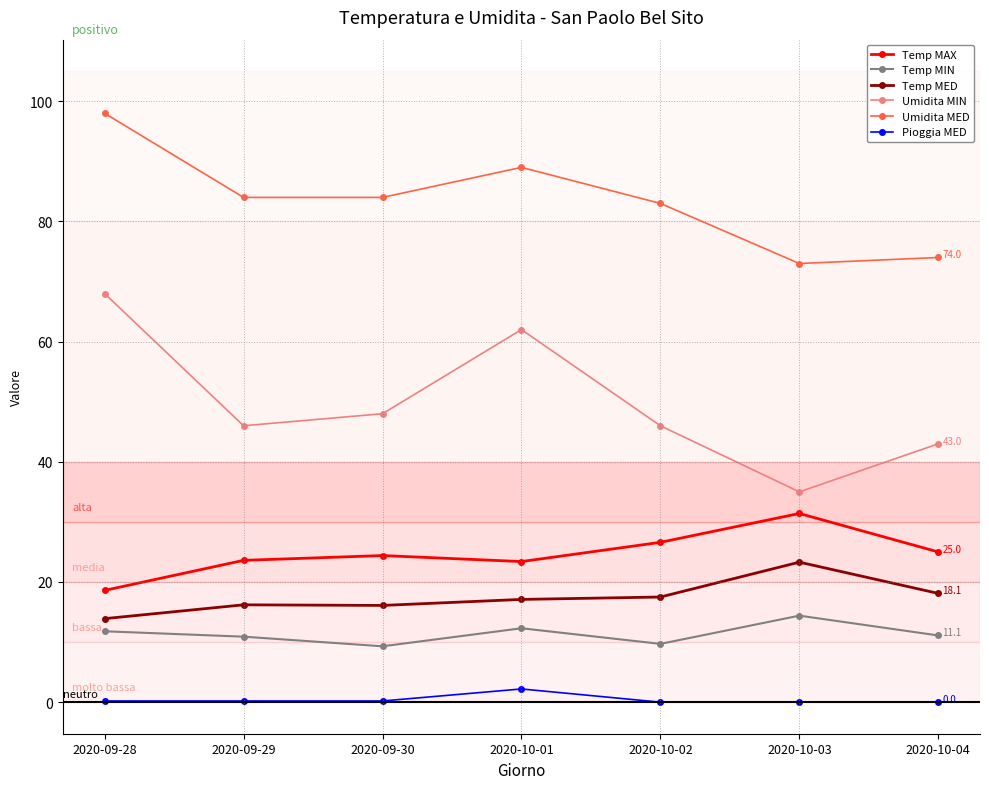

How many data points in Umidita MED are less than 84?

3